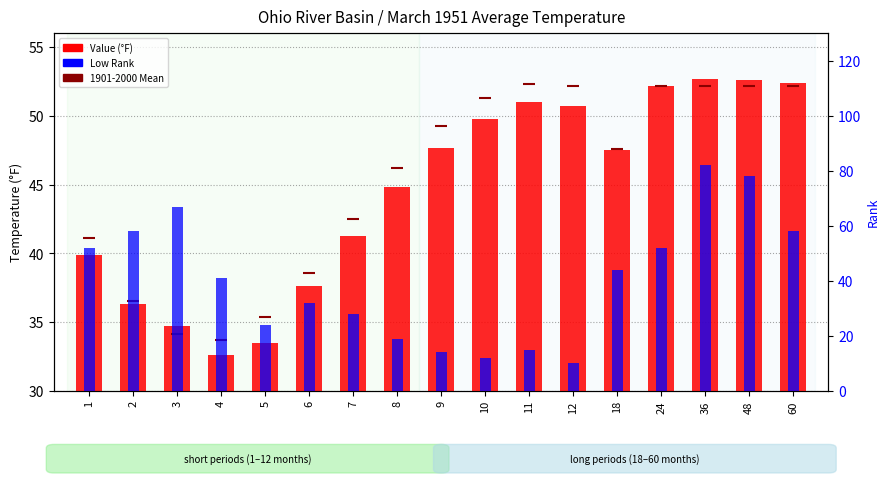

Is the value of 1901-2000 Mean at 48 greater than the value of Low Rank at 5?

Yes